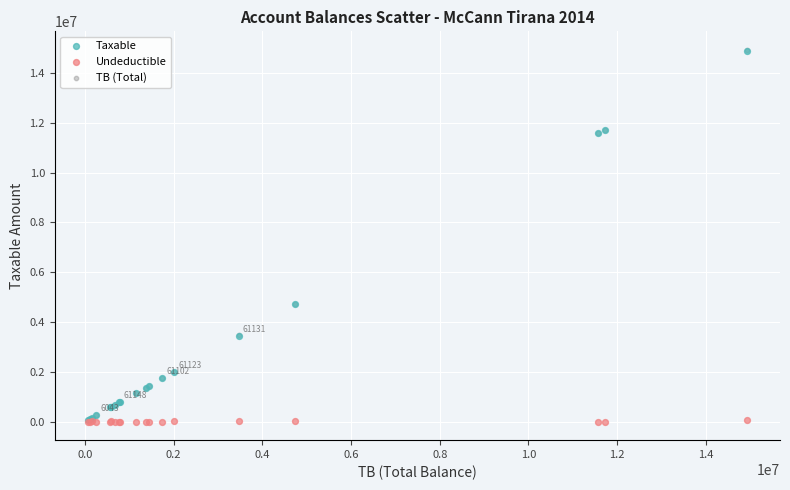

What are all the series names shown in the legend?

Taxable, Undeductible, TB (Total)